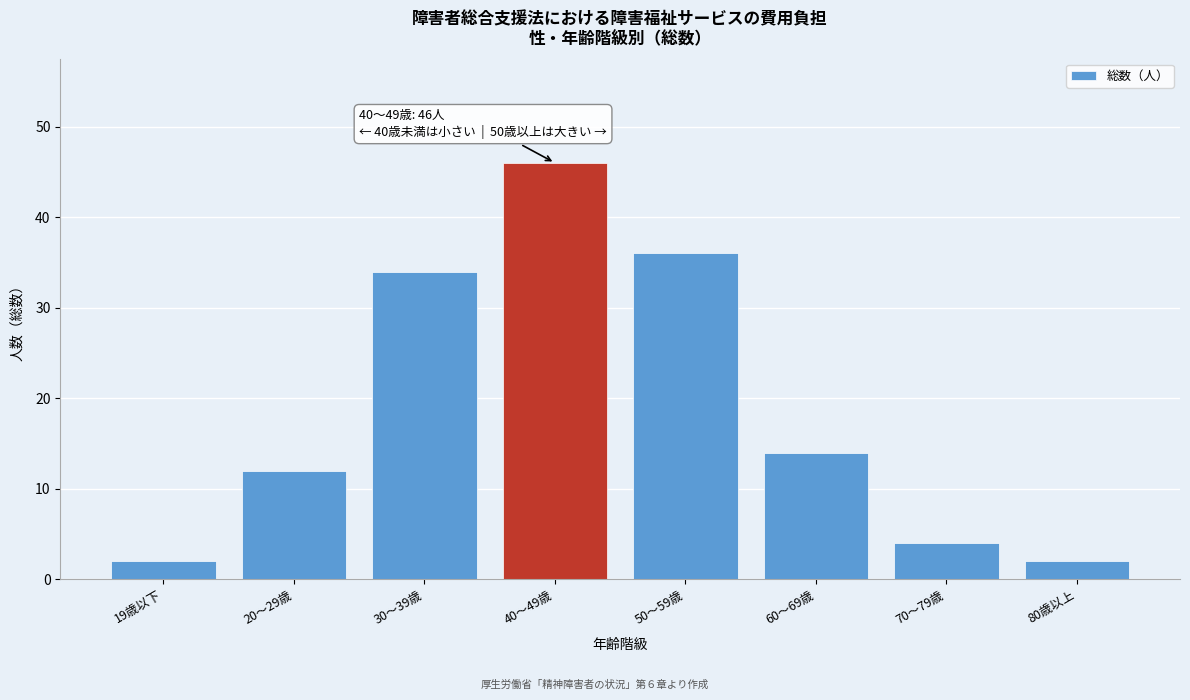

Reading left to right, list all the values displayed in this chart.

19歳以下=2	20～29歳=12	30～39歳=34	40～49歳=46	50～59歳=36	60～69歳=14	70～79歳=4	80歳以上=2